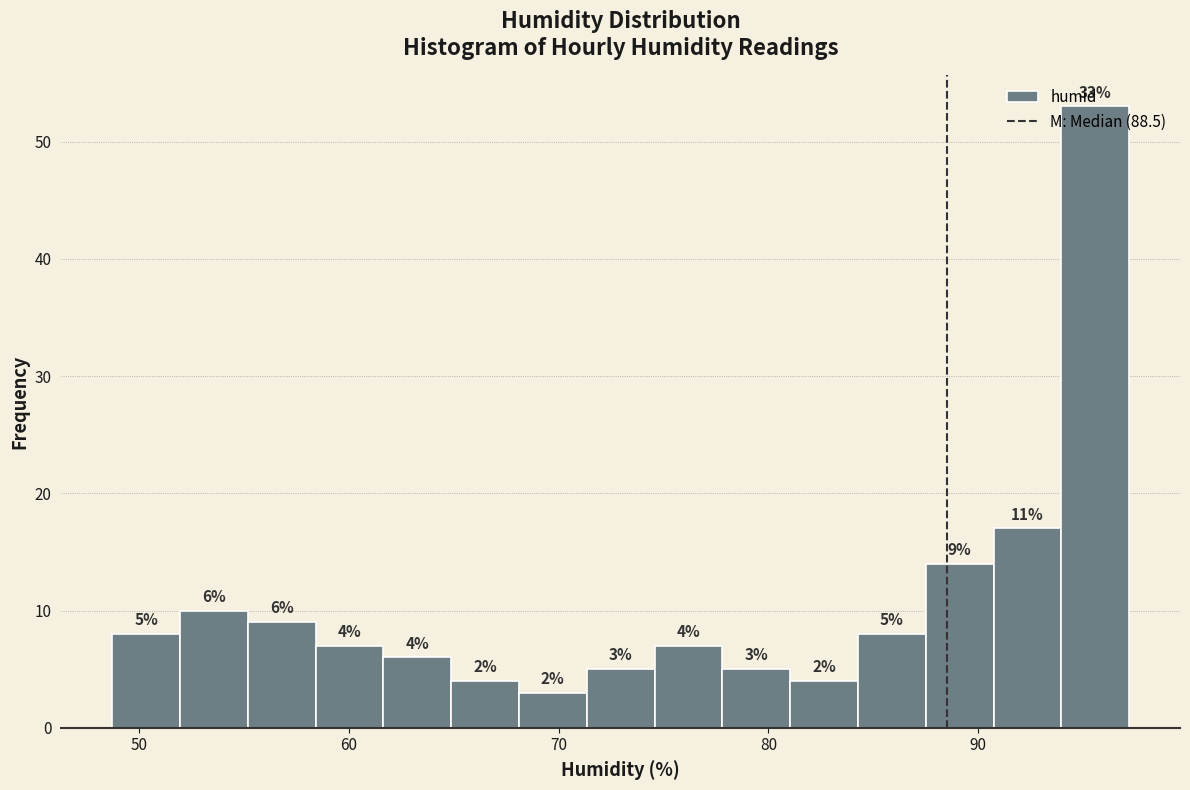

Read against the x-axis, roughly where is the centre of the tallest bar?

96